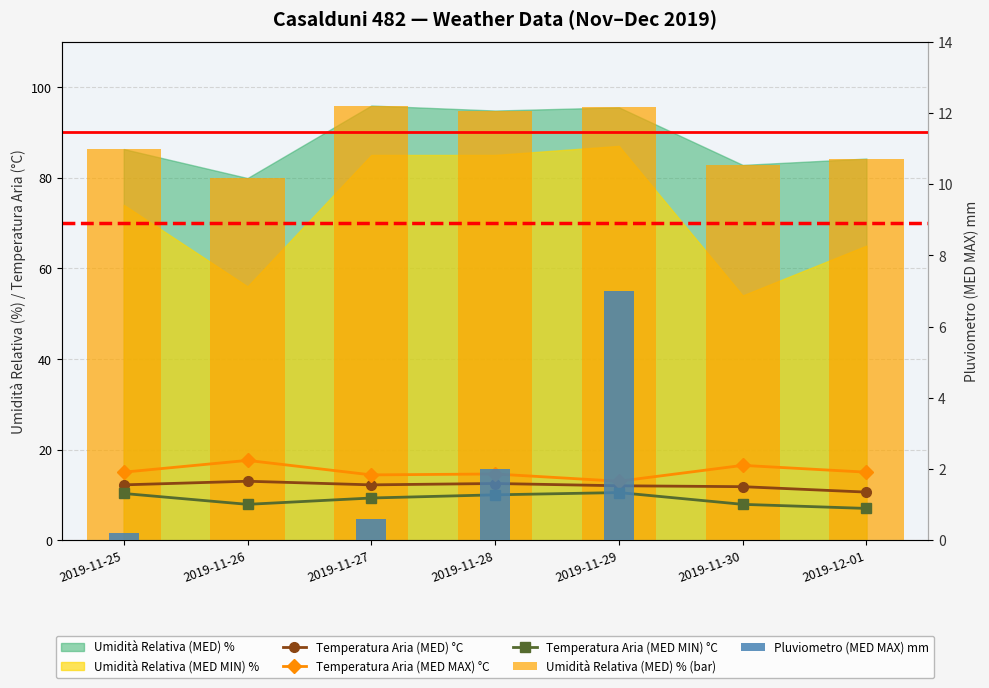

True or false: Temperatura Aria (MED MAX) °C has a value of 23.6 at 2019-11-28.

False